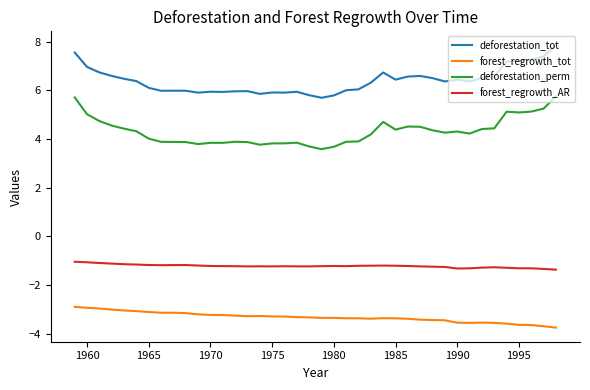

What is the smallest value displayed?

-3.7